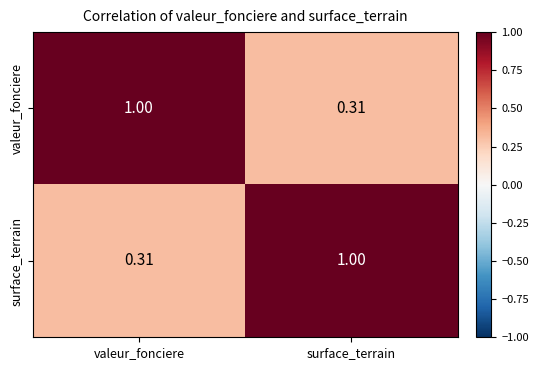

At which label does valeur_fonciere reach its minimum?

surface_terrain